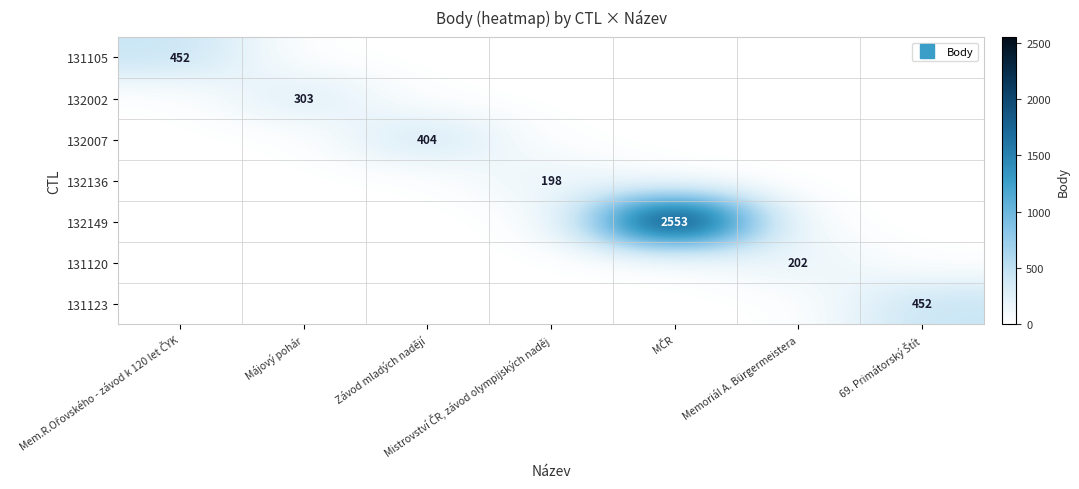

Count the number of categories in the chart.

7